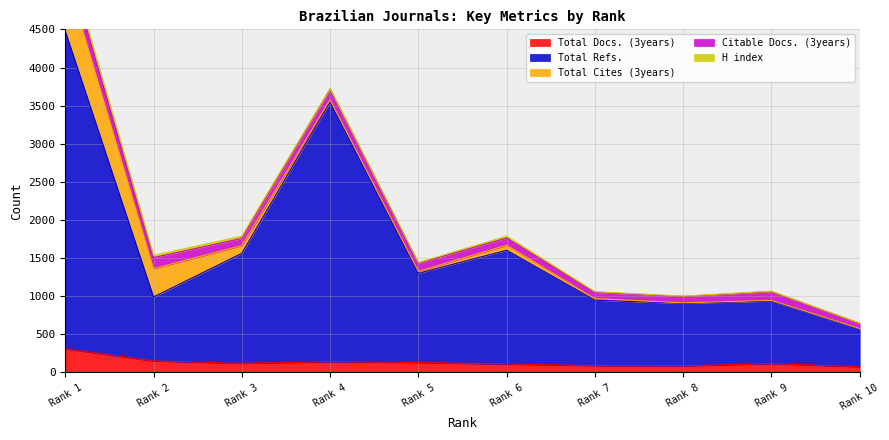

What are all the series names shown in the legend?

Total Docs. (3years), Total Refs., Total Cites (3years), Citable Docs. (3years), H index